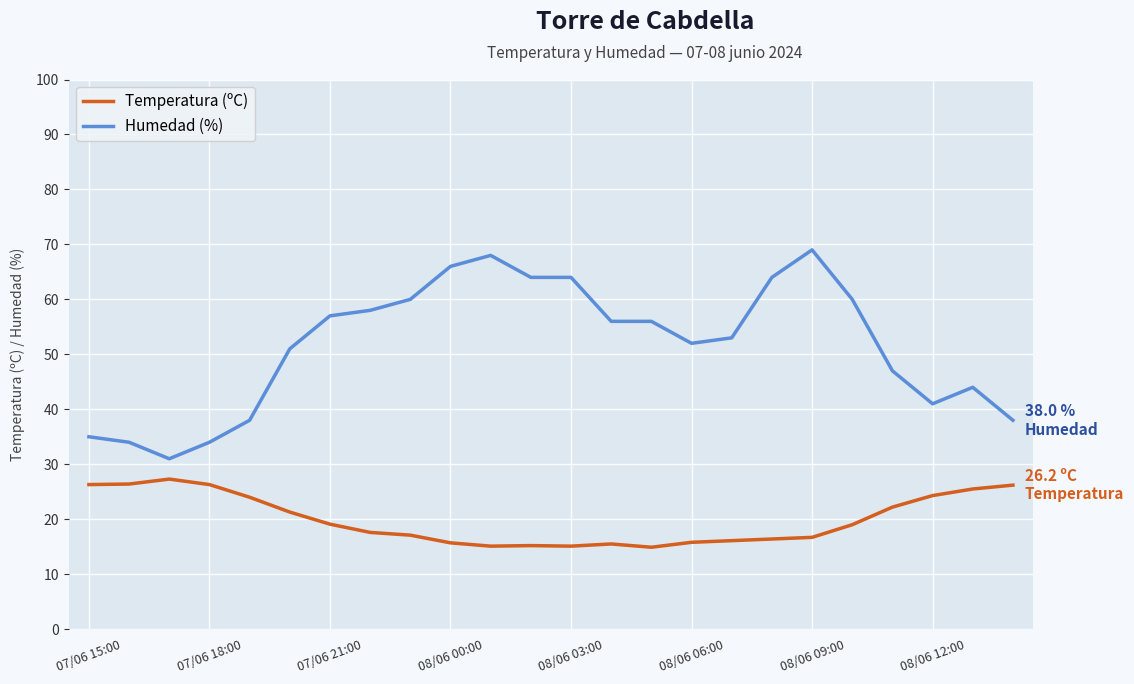

What is the minimum value for Temperatura (ºC)?

14.9